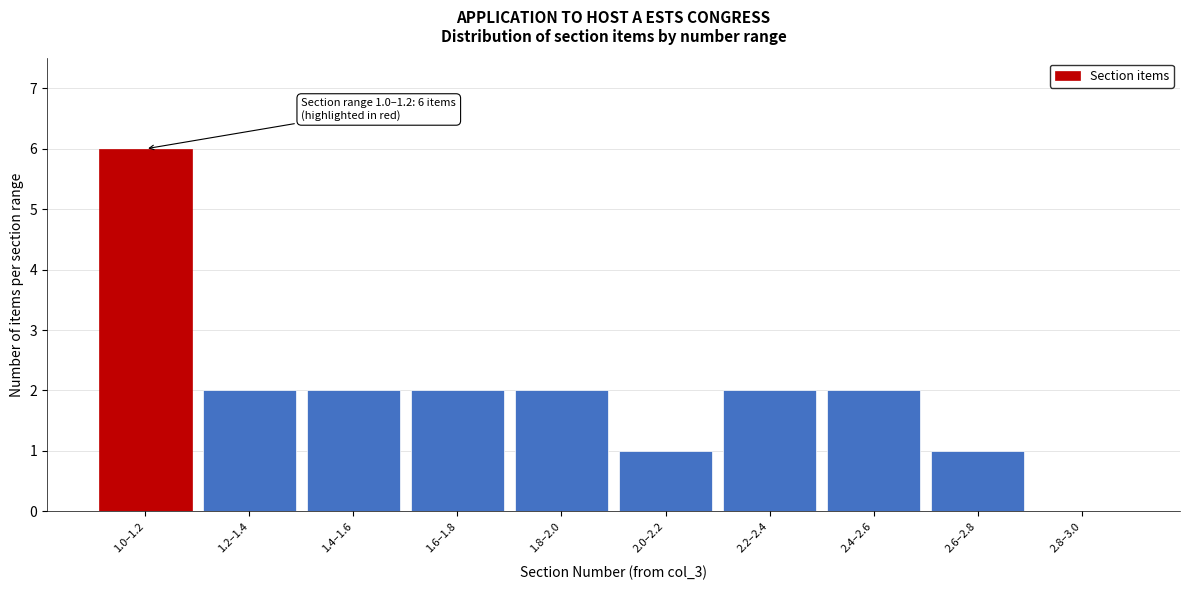

Reading left to right, transcribe all the data shown in this chart.

1.0–1.2=6	1.2–1.4=2	1.4–1.6=2	1.6–1.8=2	1.8–2.0=2	2.0–2.2=1	2.2–2.4=2	2.4–2.6=2	2.6–2.8=1	2.8–3.0=0